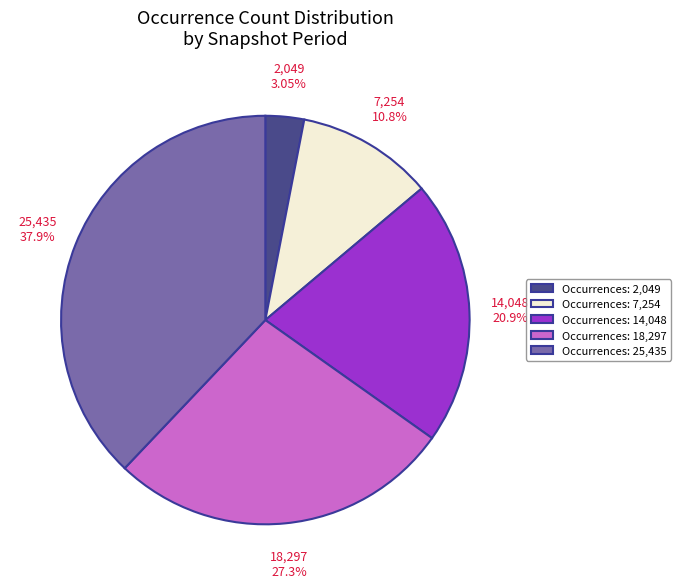

Is there any slice that represents more than half of the pie?

No